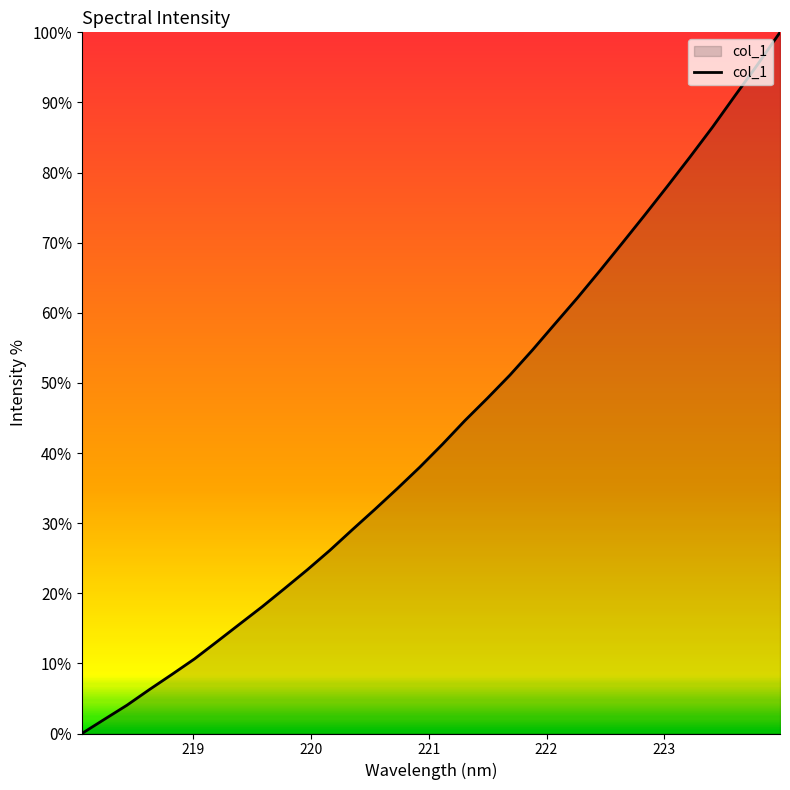

What is the maximum value shown in the chart?

100.0